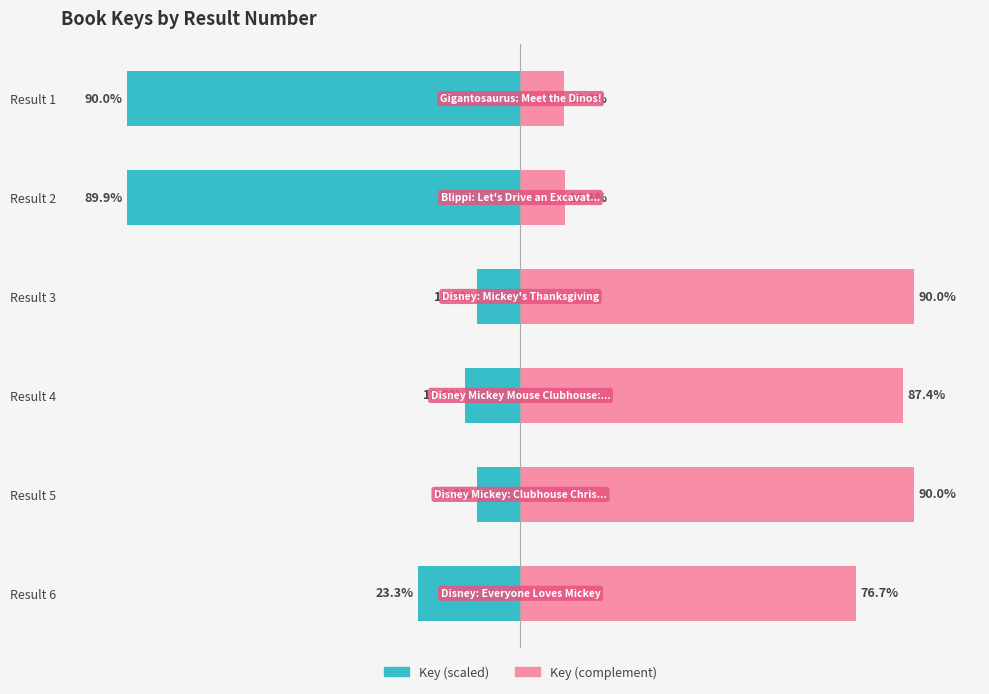

What is the spread (max minus min) of values at Result 6?

100.0